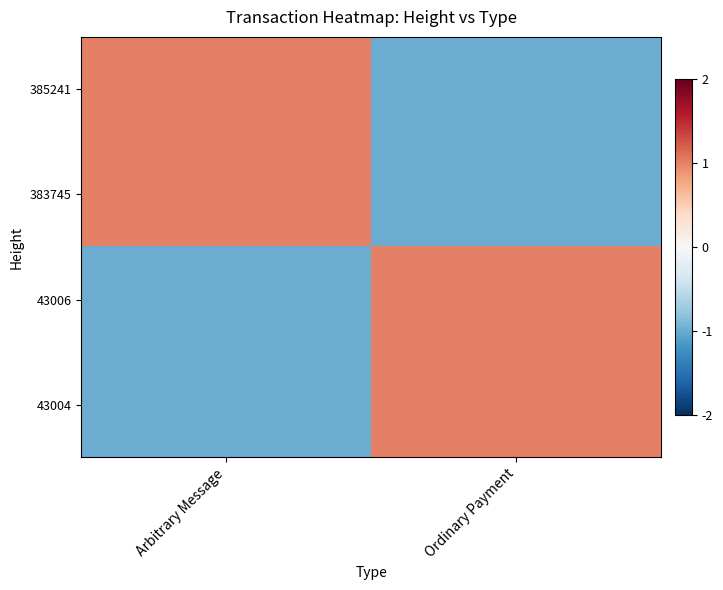

Which category has the lowest value across all series?

Ordinary Payment